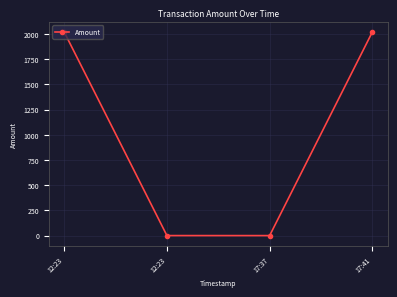

What is the label of the 2nd point from the right?

17:37